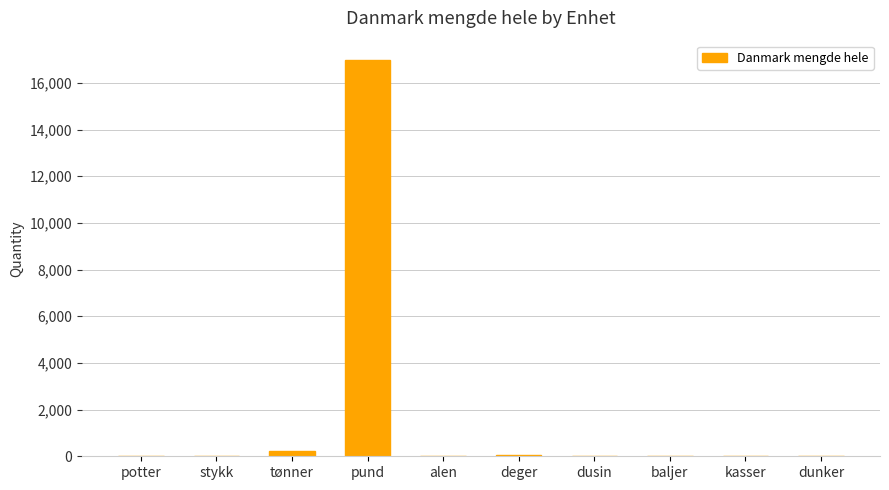

What is the greatest value displayed?

16960